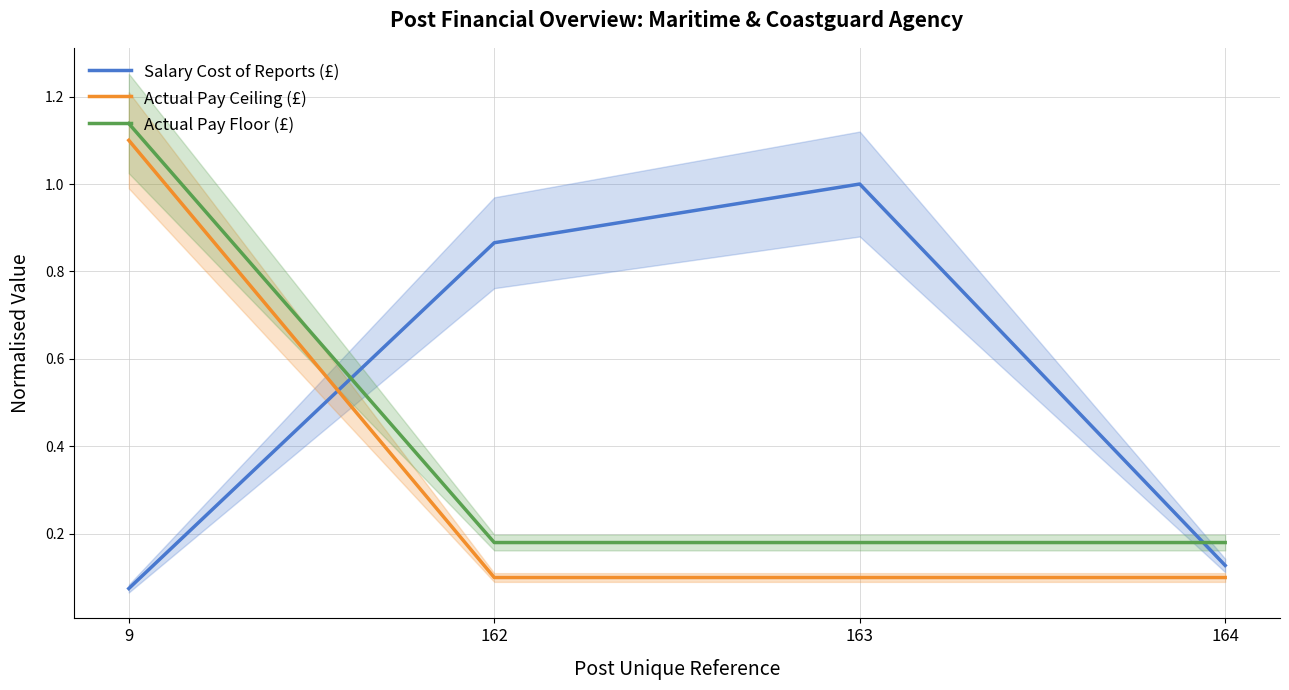

Rank the series by their maximum value, from highest to lowest.

Actual Pay Floor (£), Actual Pay Ceiling (£), Salary Cost of Reports (£)